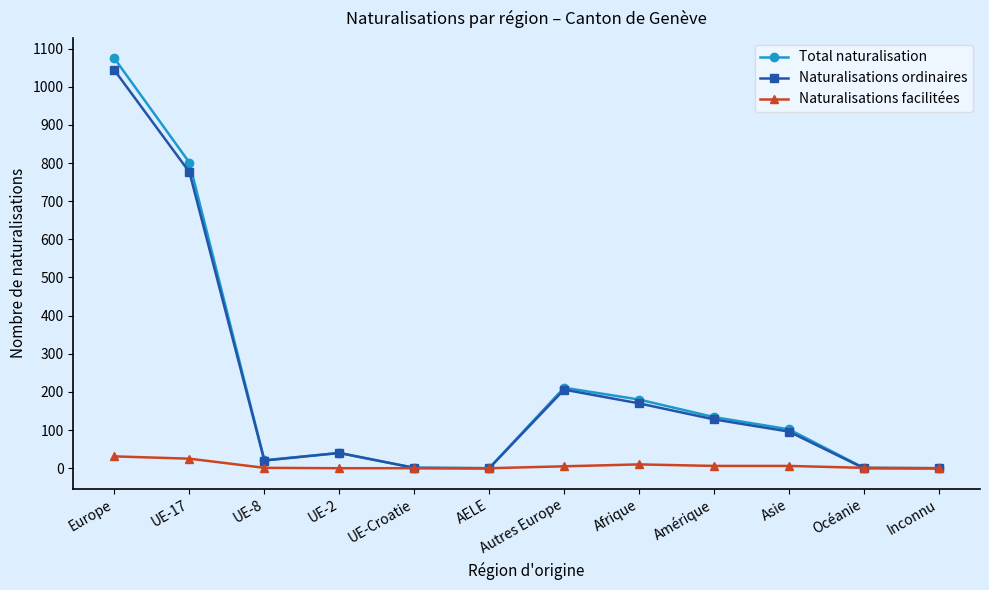

At which label does Naturalisations ordinaires reach its peak?

Europe